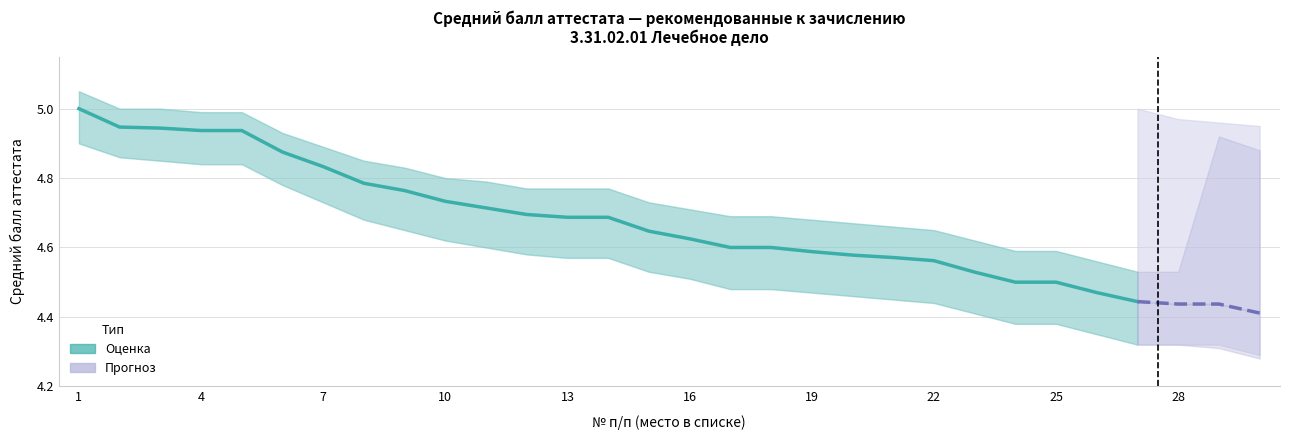

At 23, list the series in order from largest to smallest.

Верхняя граница, Средний балл, Нижняя граница